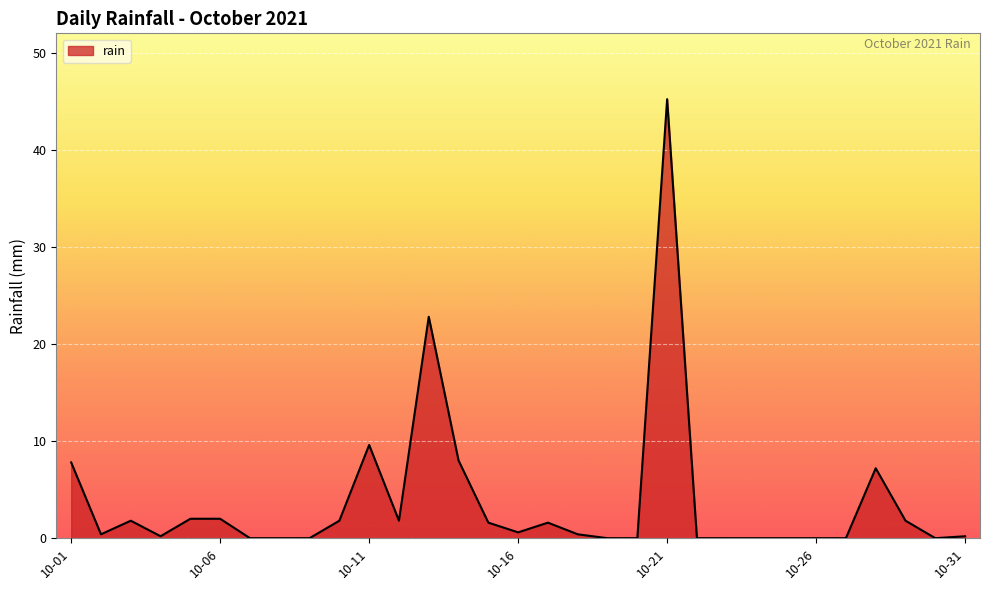

What is the greatest value displayed?

45.2